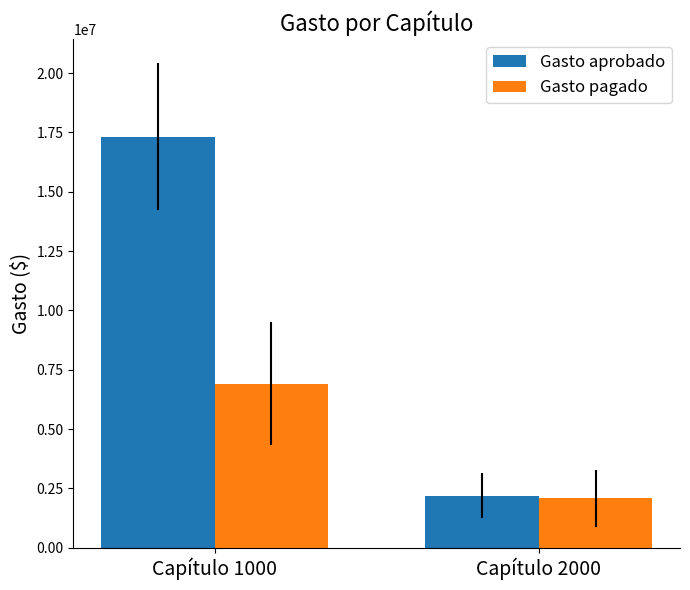

Which category has the highest value in the Gasto aprobado series?

Capítulo 1000